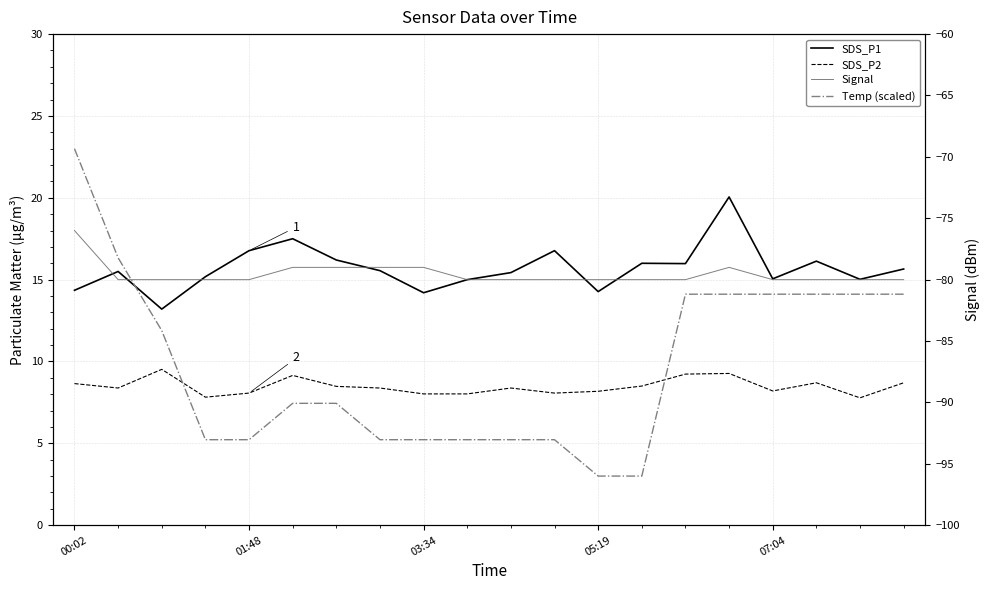

What is the total value across all series at 13?

-52.5